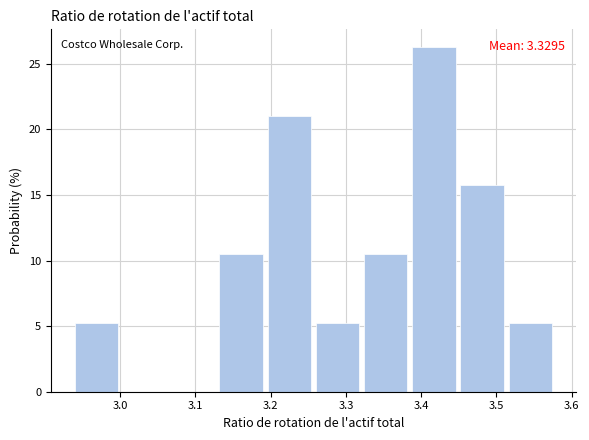

Over which range of the x-axis is the bar tallest?

3.388 to 3.452